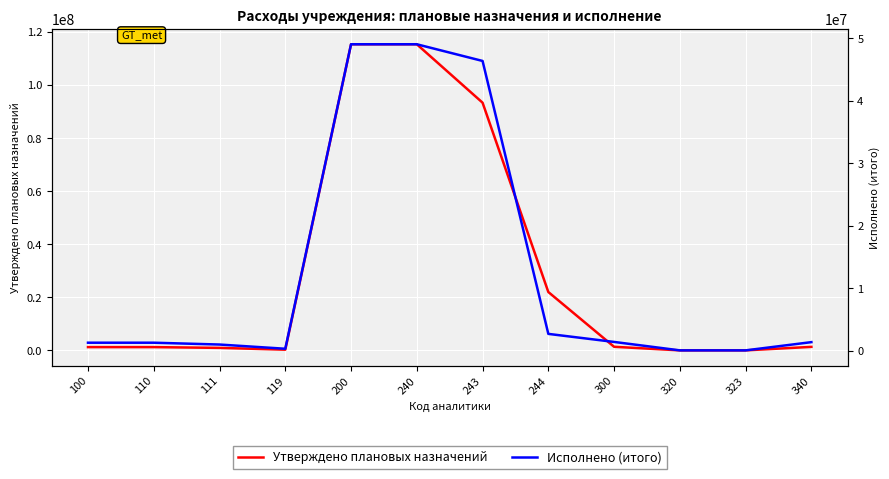

Between 110 and 240, which is larger?

240